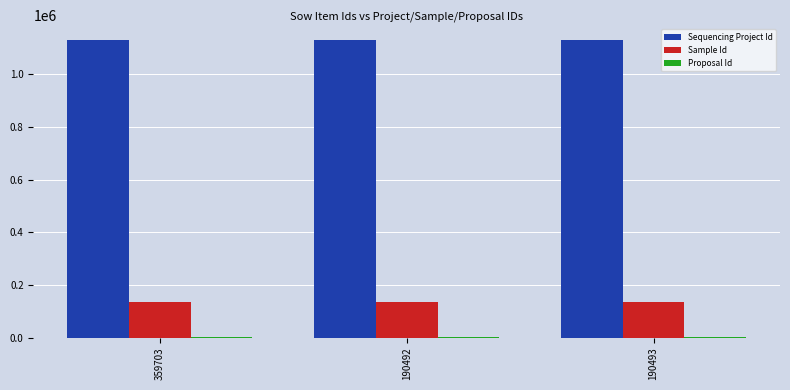

What is the highest value of the Sample Id series?

134083